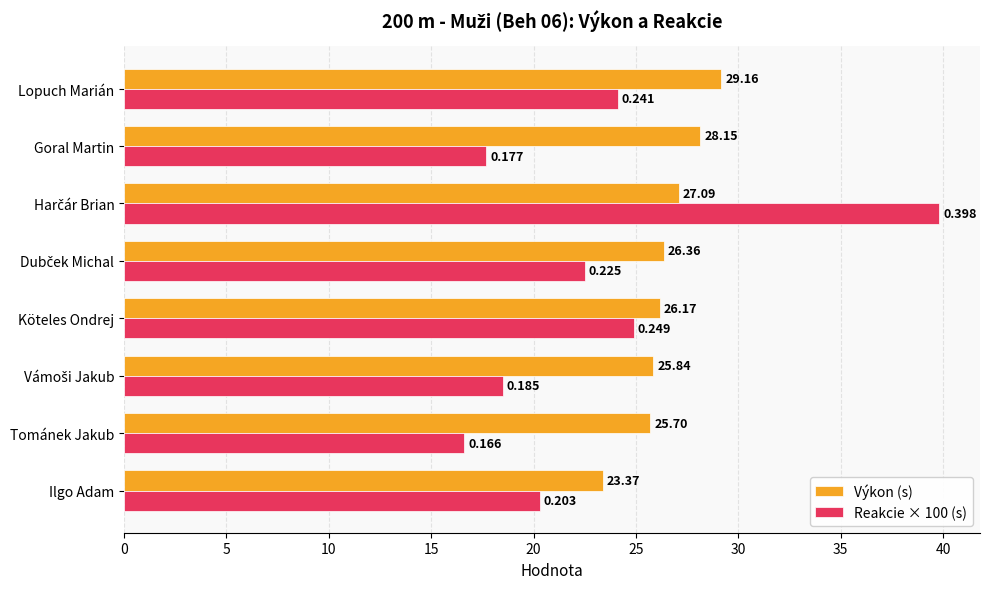

Which series has the largest total across all categories?

Výkon (s)